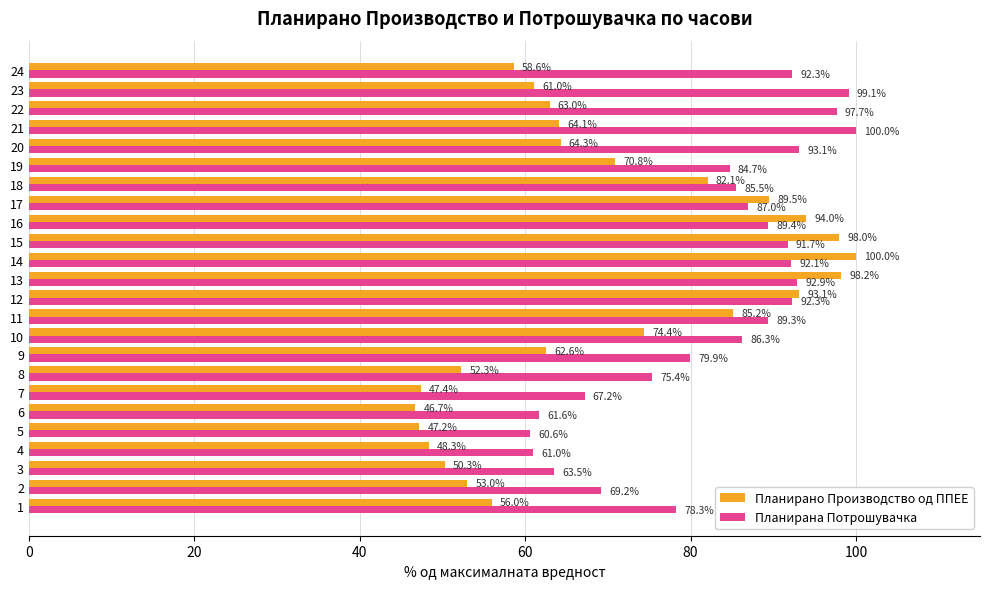

Is the value of Планирано Производство од ППЕЕ at 14 greater than the value of Планирана Потрошувачка at 7?

Yes